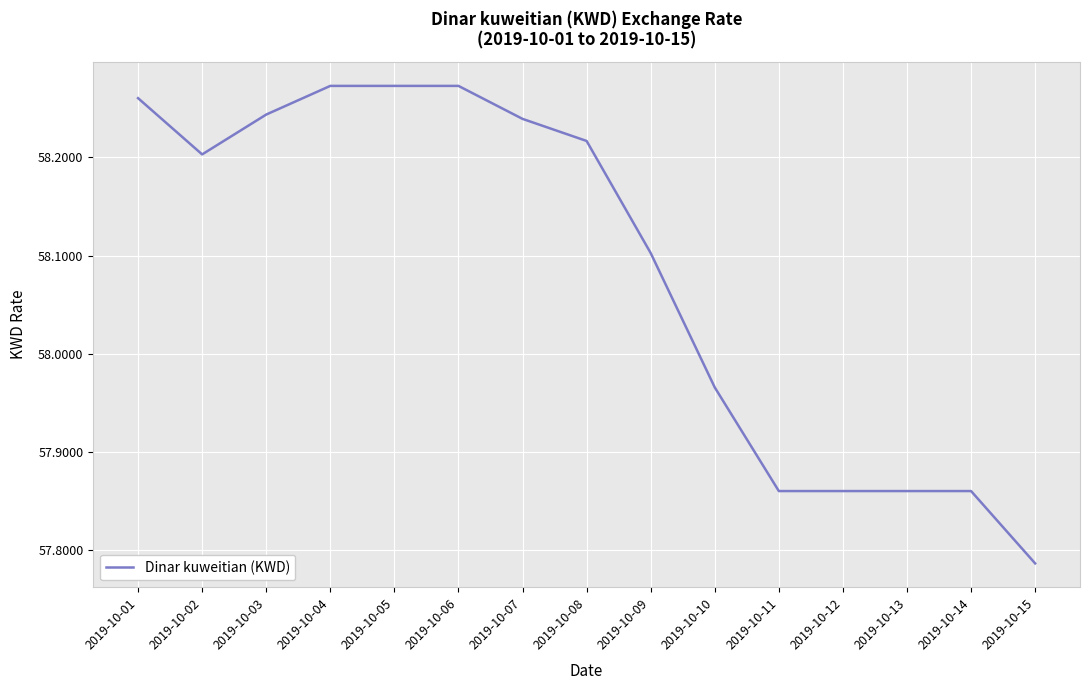

What is the change in value from 2019-10-02 to 2019-10-12?

-0.3